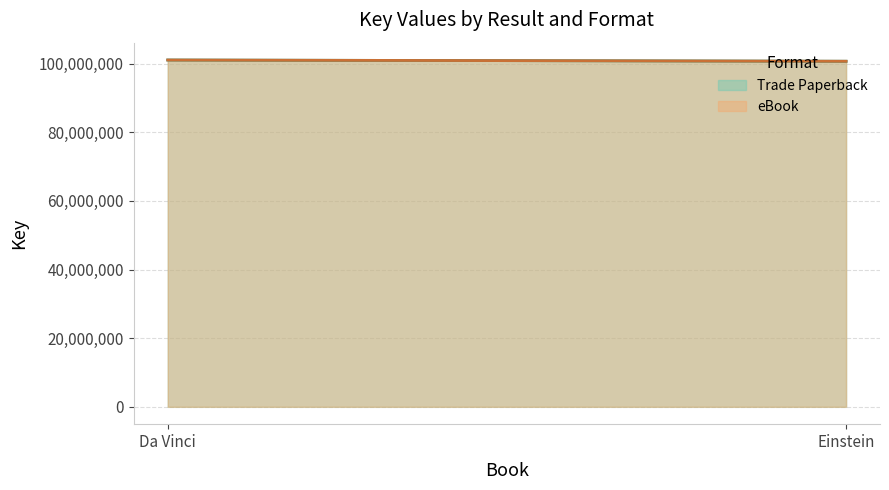

What is the difference between the maximum and minimum values in the Trade Paperback series?

361461